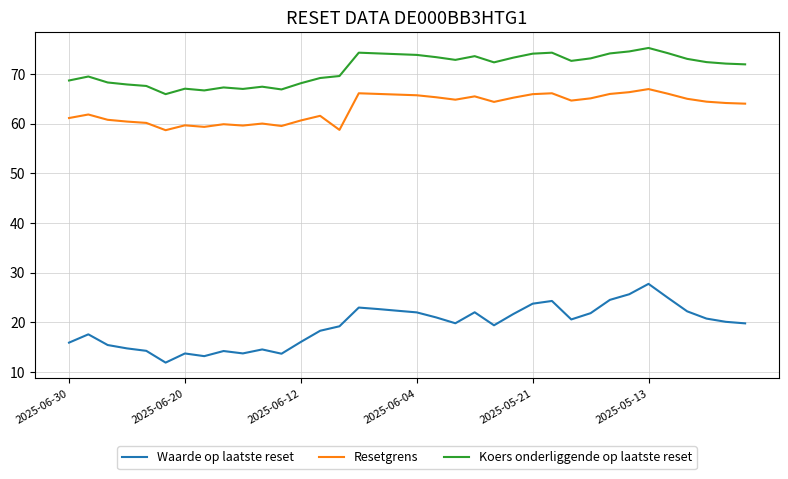

Which series has the widest spread of values?

Waarde op laatste reset